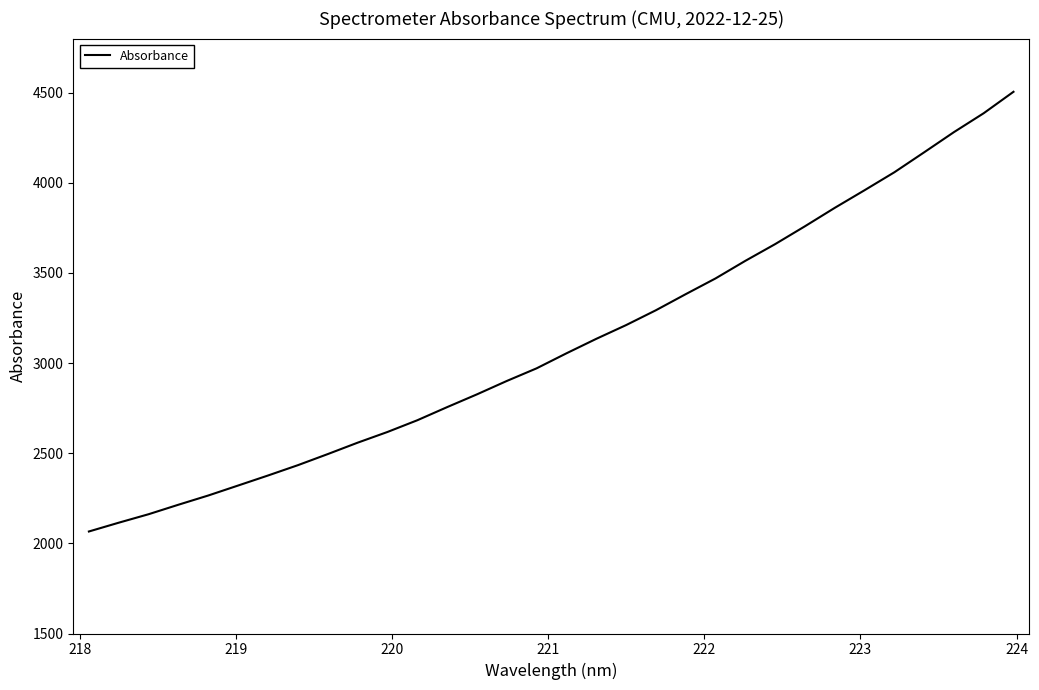

What is the smallest value displayed?

2065.9